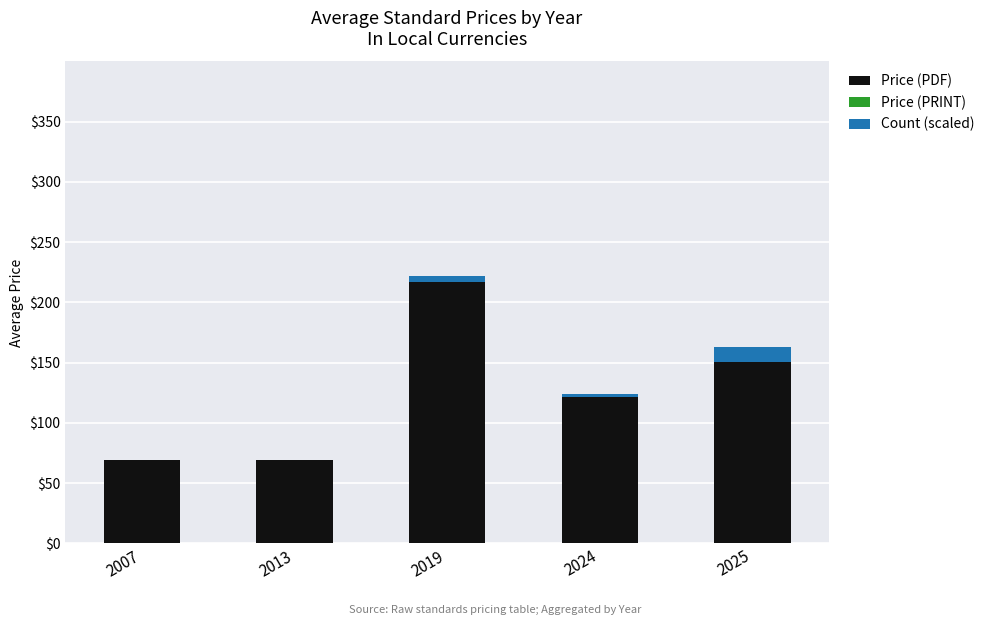

Is it true that Price (PDF) equals 121.2 at 2024?

True